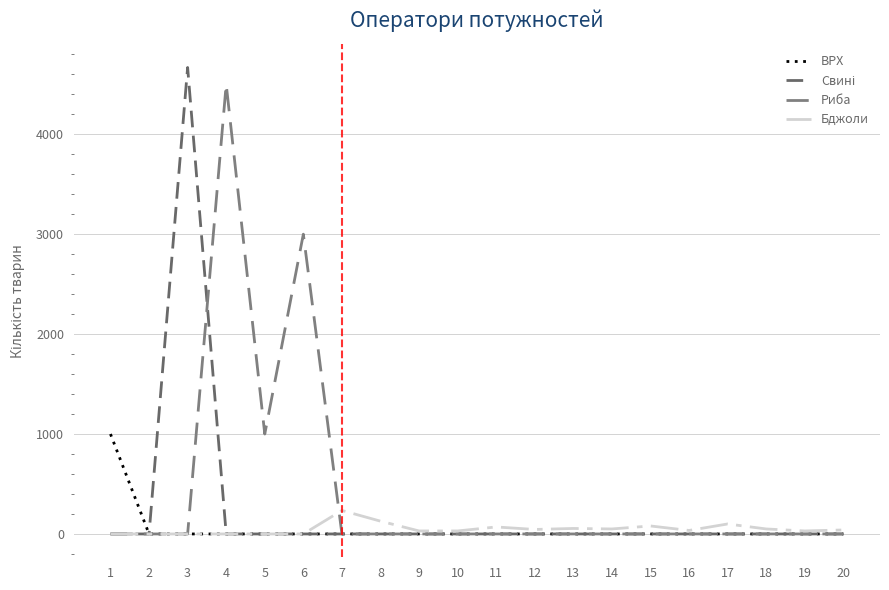

Between 9 and 15, which series saw the biggest shift?

Бджоли